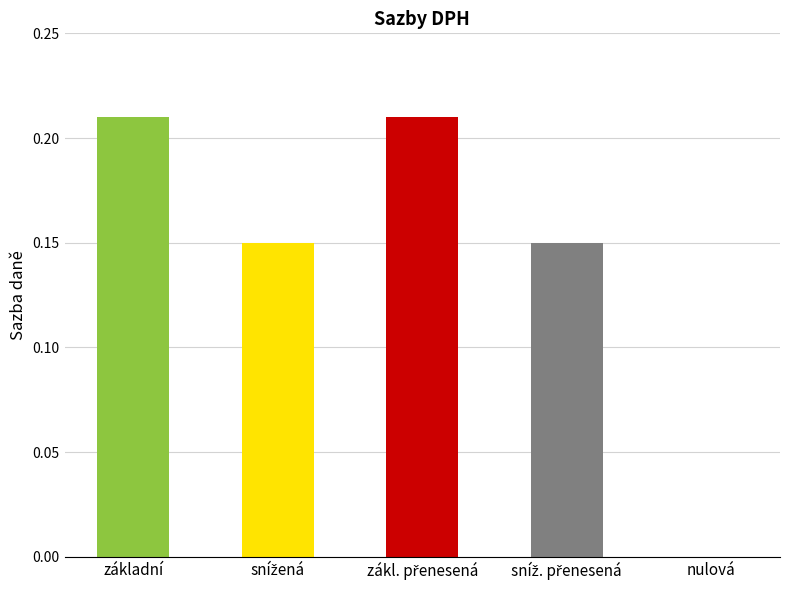

Are the bars horizontal?

No